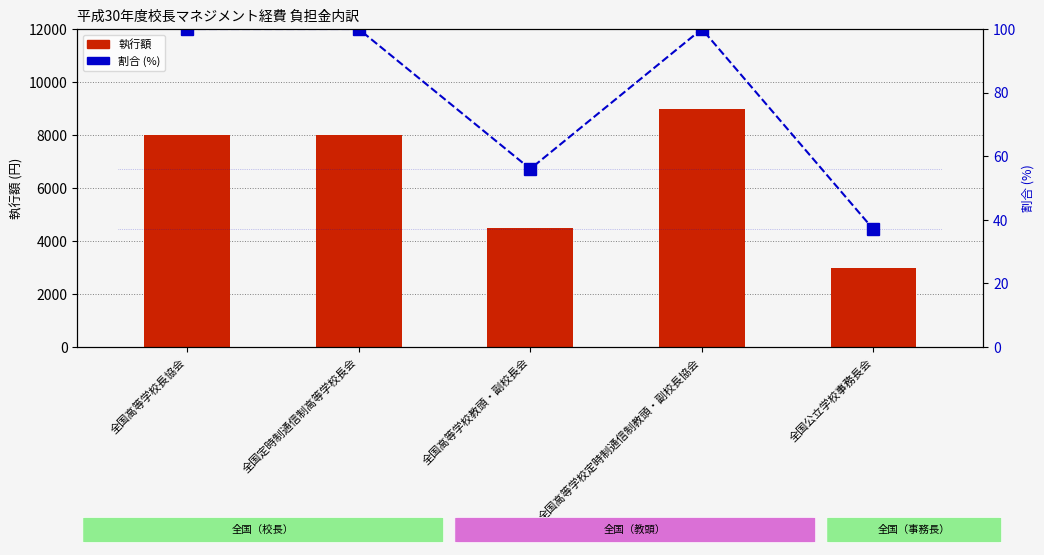

What is the value of the 割合 (%) bar at the 5th from the left?

37